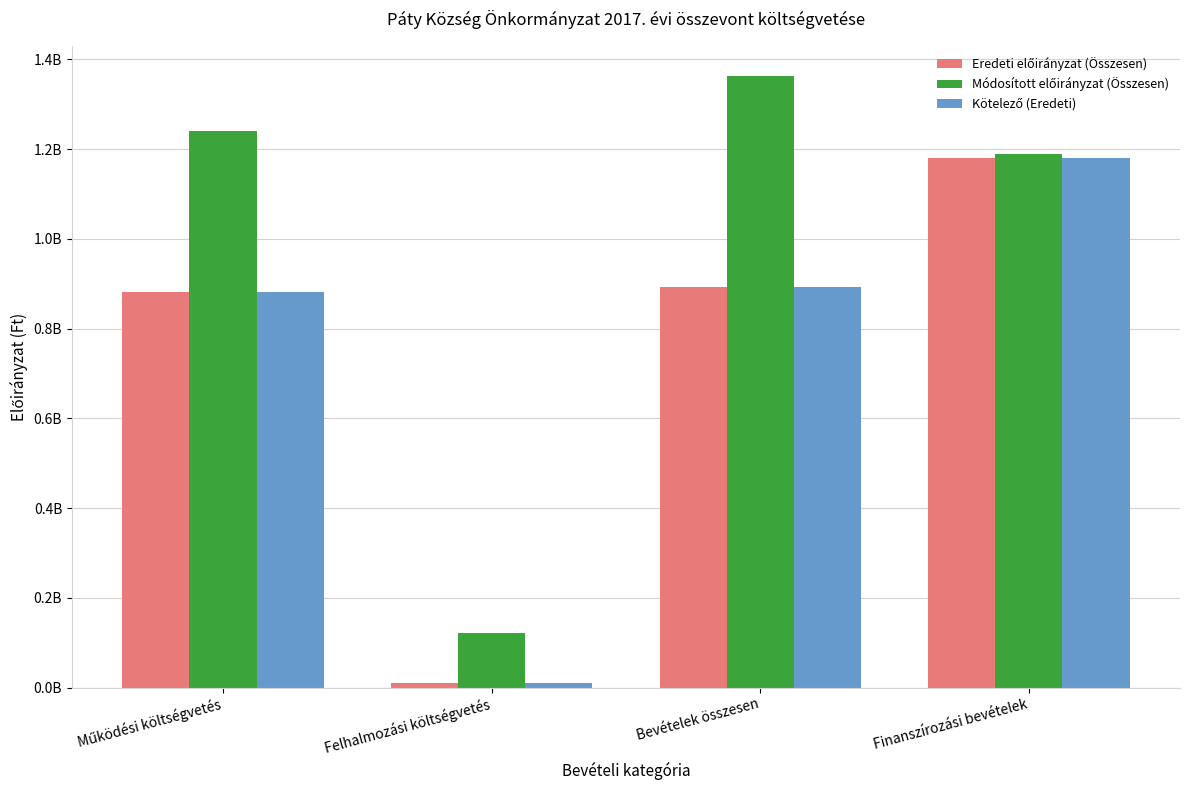

Are the bars horizontal?

No